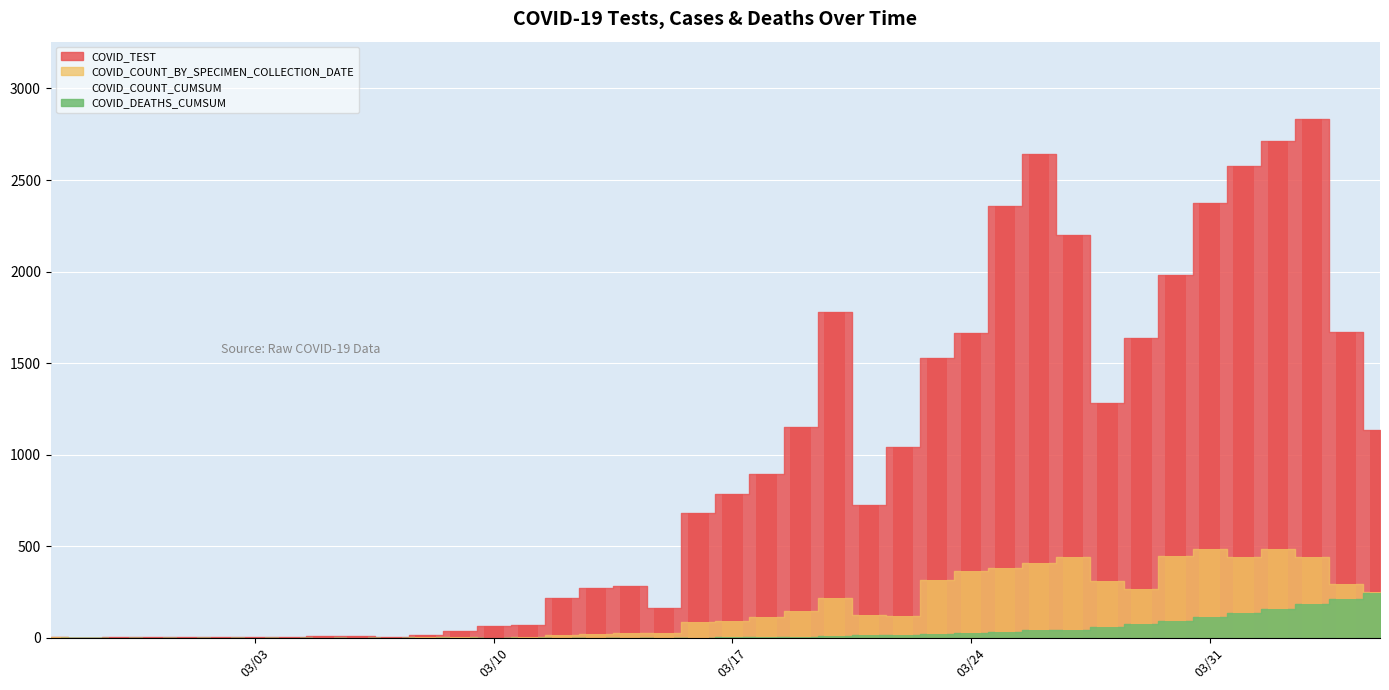

Which category has the lowest value in the COVID_TEST series?

2020-02-27